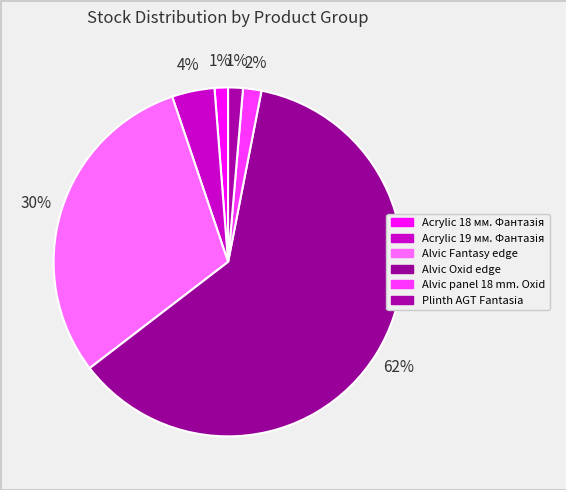

To the nearest percent, what is the average slice percentage?

17%